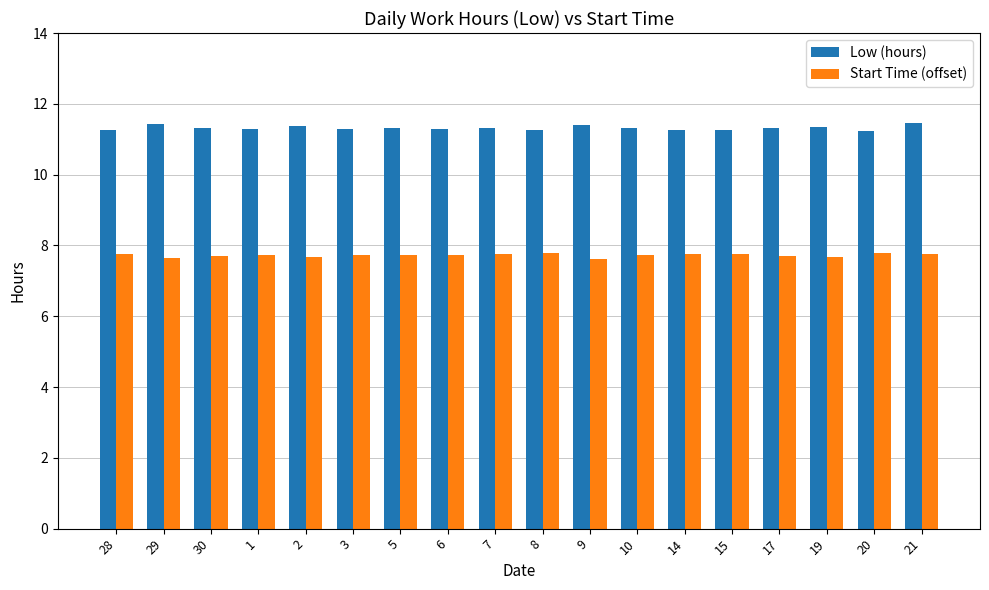

List the series in order of their overall mean, highest first.

Low (hours), Start Time (offset)